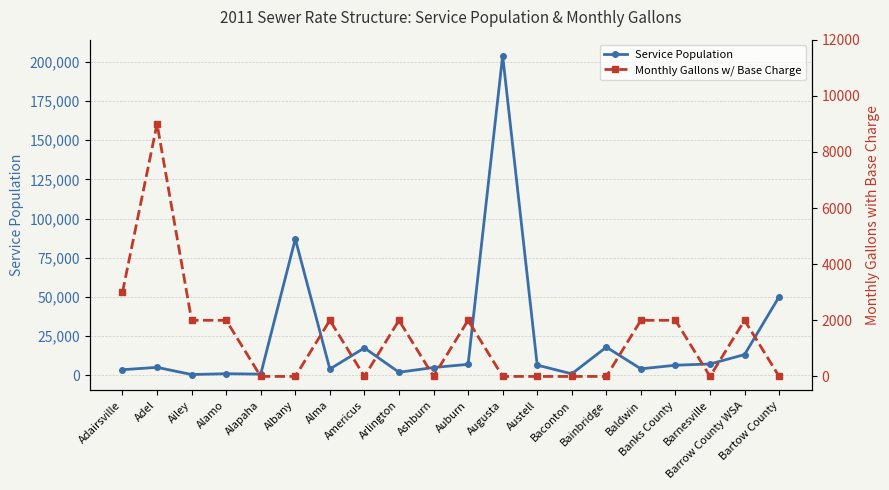

Does the chart have visible grid lines?

Yes